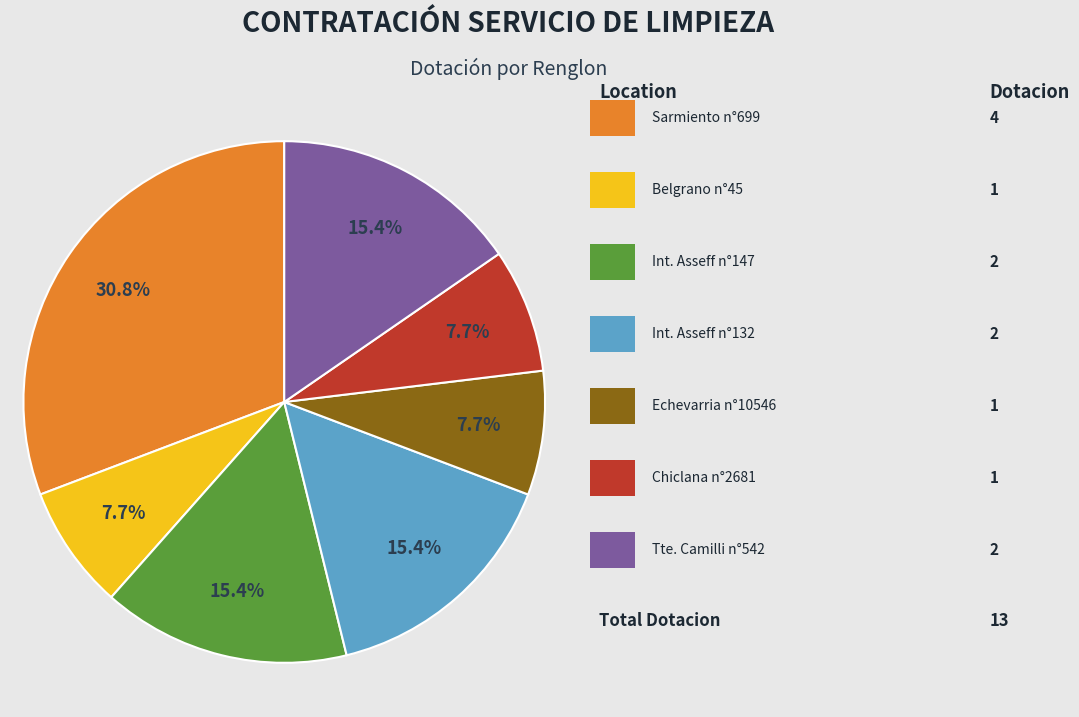

Is there a majority slice in this chart?

No